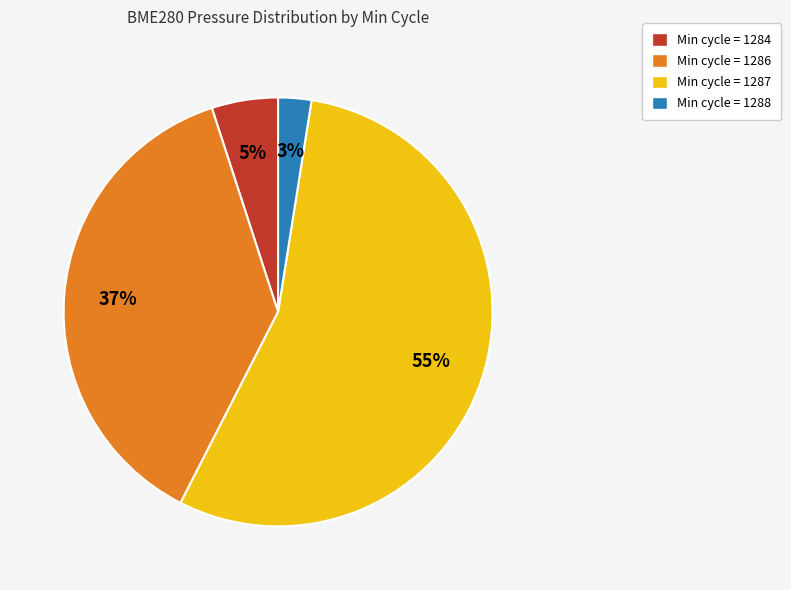

Count the number of slices in the pie.

4